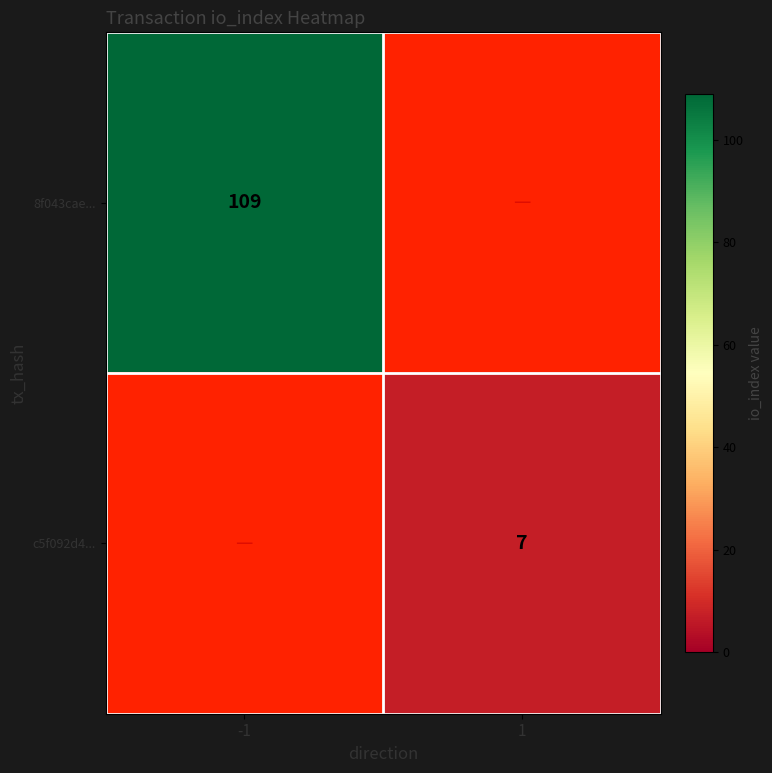

Is it true that 8f043cae... equals 168 at -1?

False